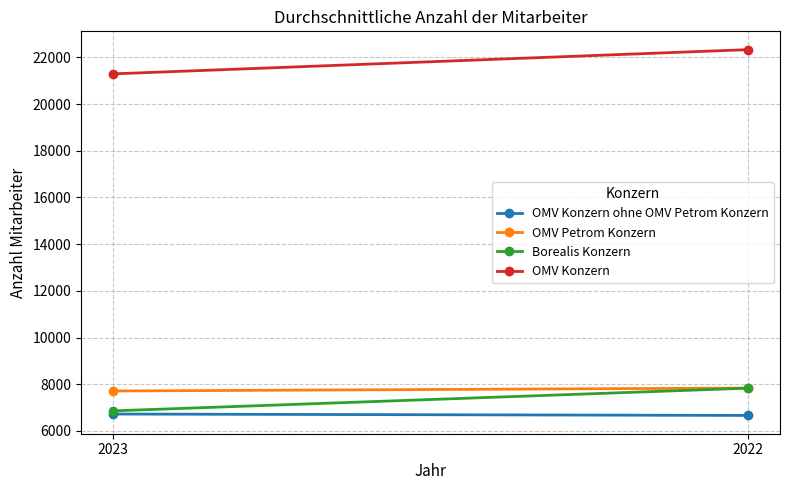

Which category has the highest value across all series?

2022